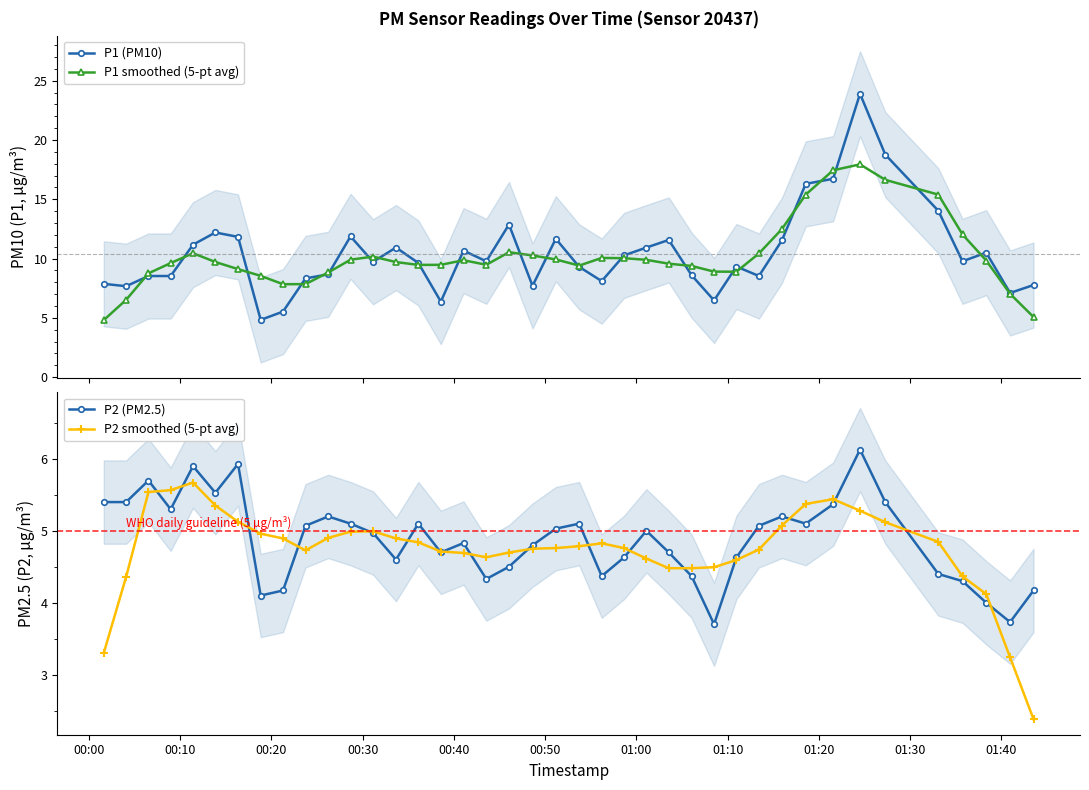

What is the highest value of the P2 (PM2.5) series?

6.1